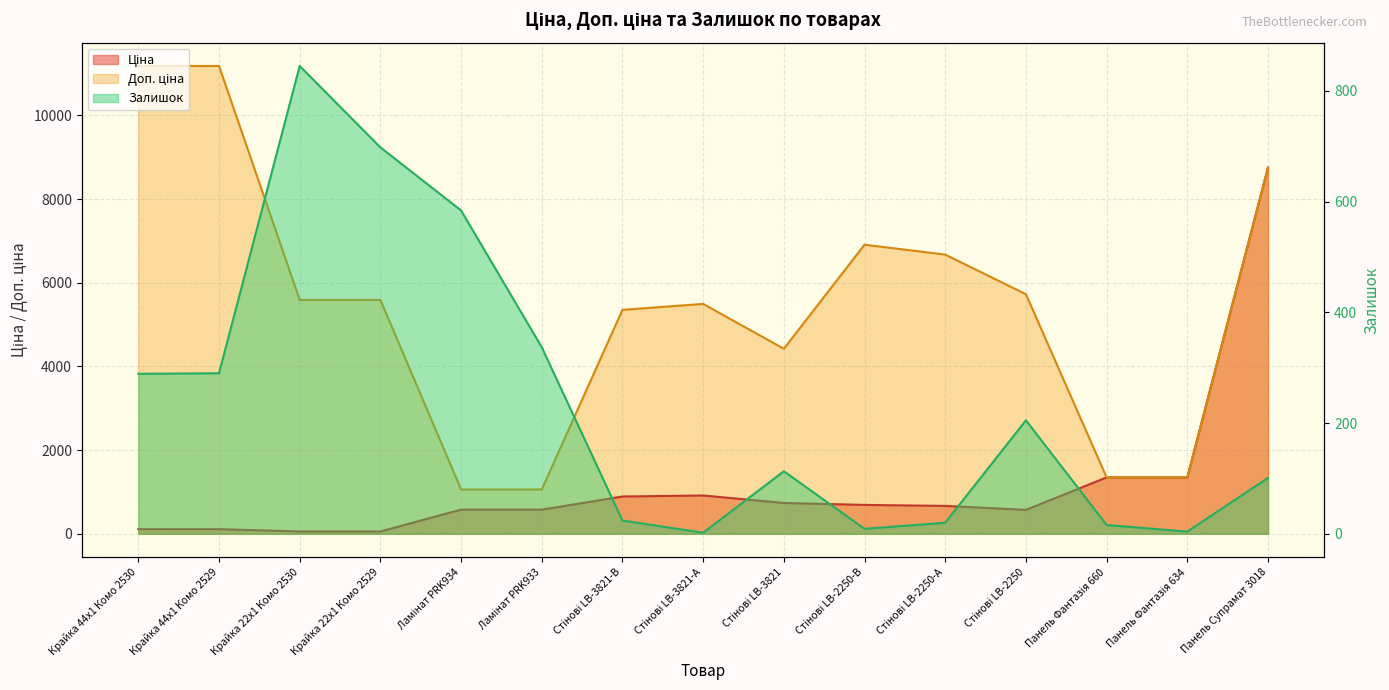

Is it true that Доп. ціна equals 18631.3 at Крайка 44x1 Комо 2529?

False